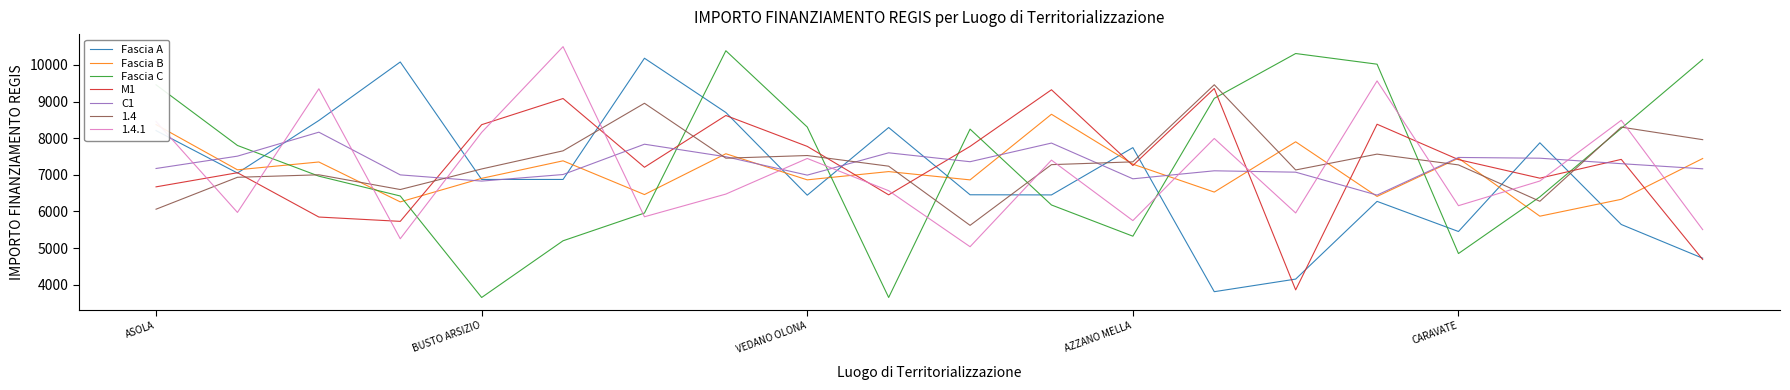

Rank the series by their maximum value, from highest to lowest.

1.4.1, Fascia C, Fascia A, 1.4, M1, Fascia B, C1